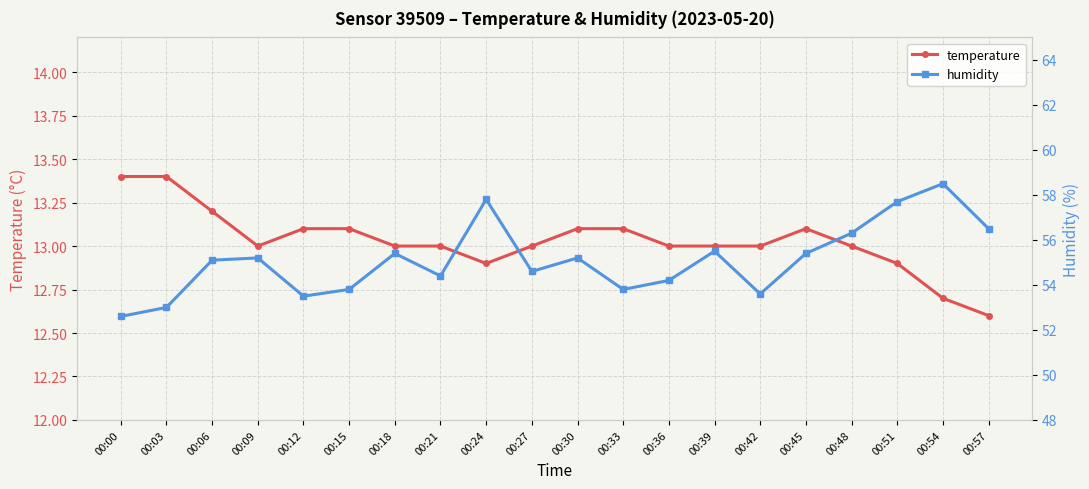

What are all the series names shown in the legend?

temperature, humidity